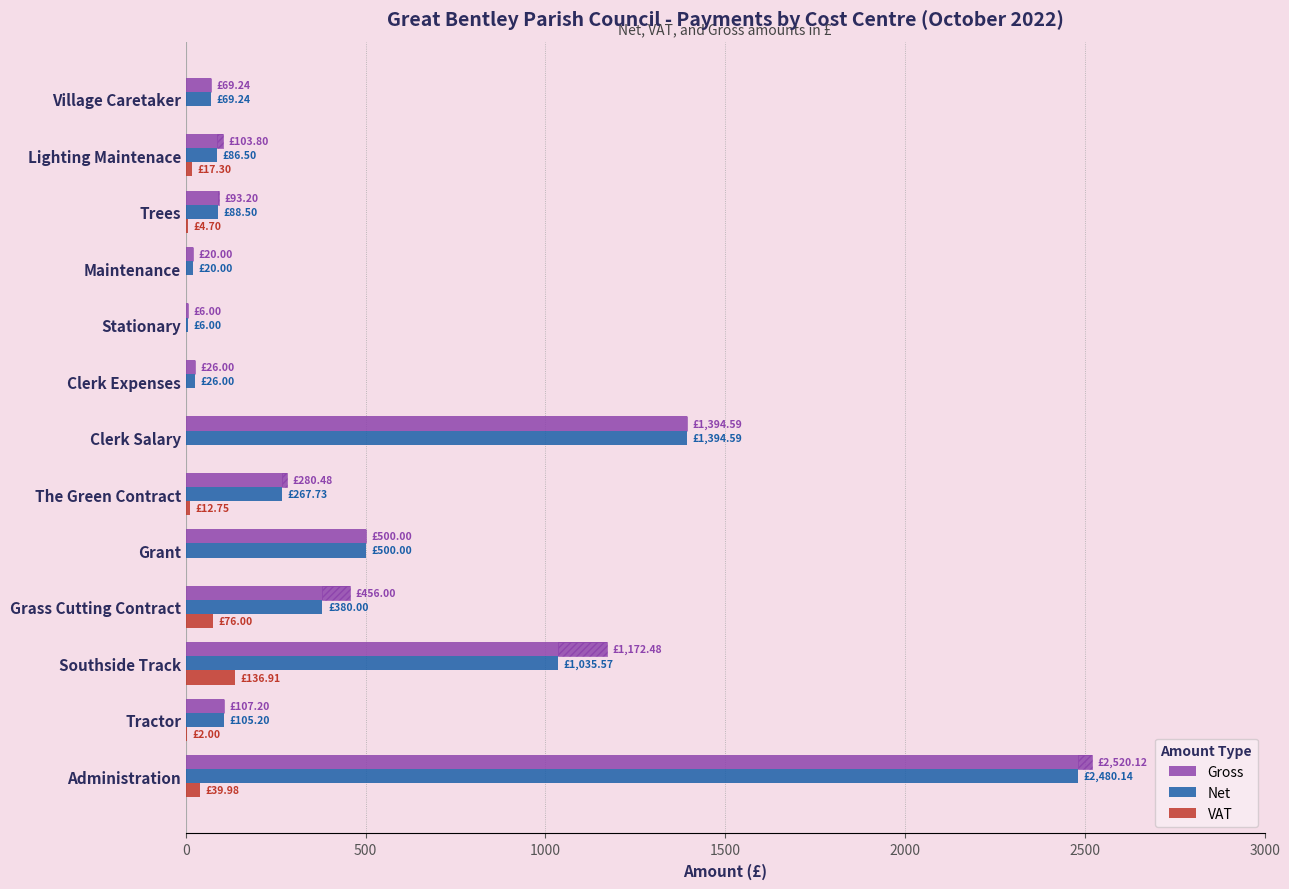

List the series in order of their peak value, lowest first.

VAT, Net, Gross